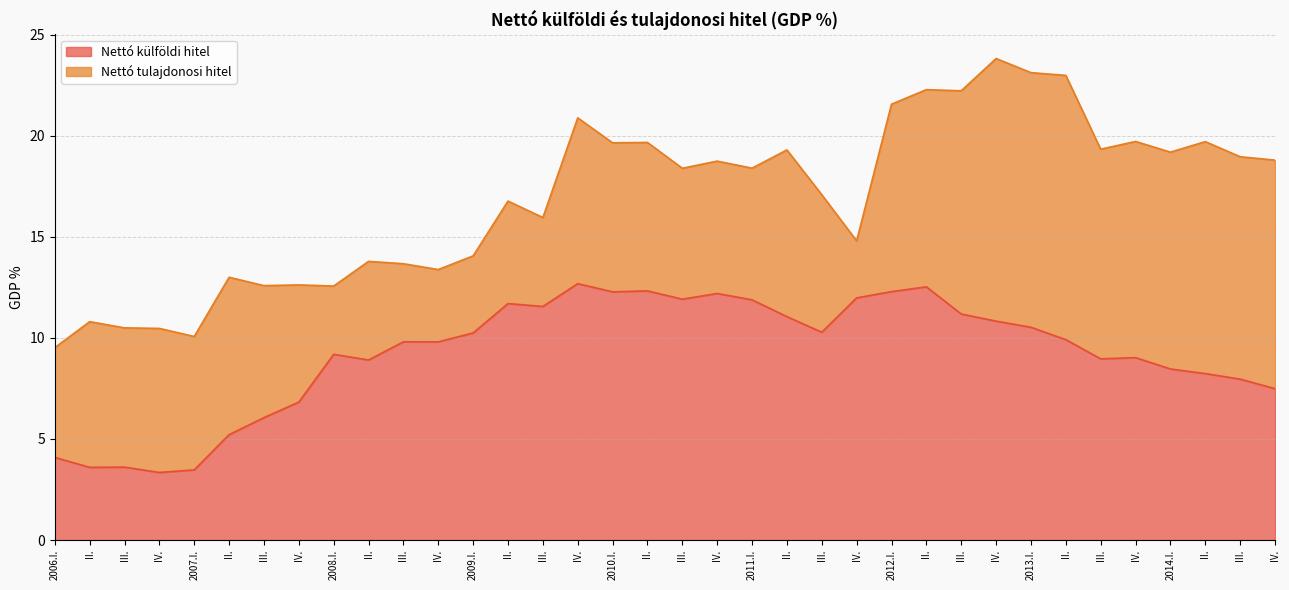

What is the label of the 17th point from the right?

IV.